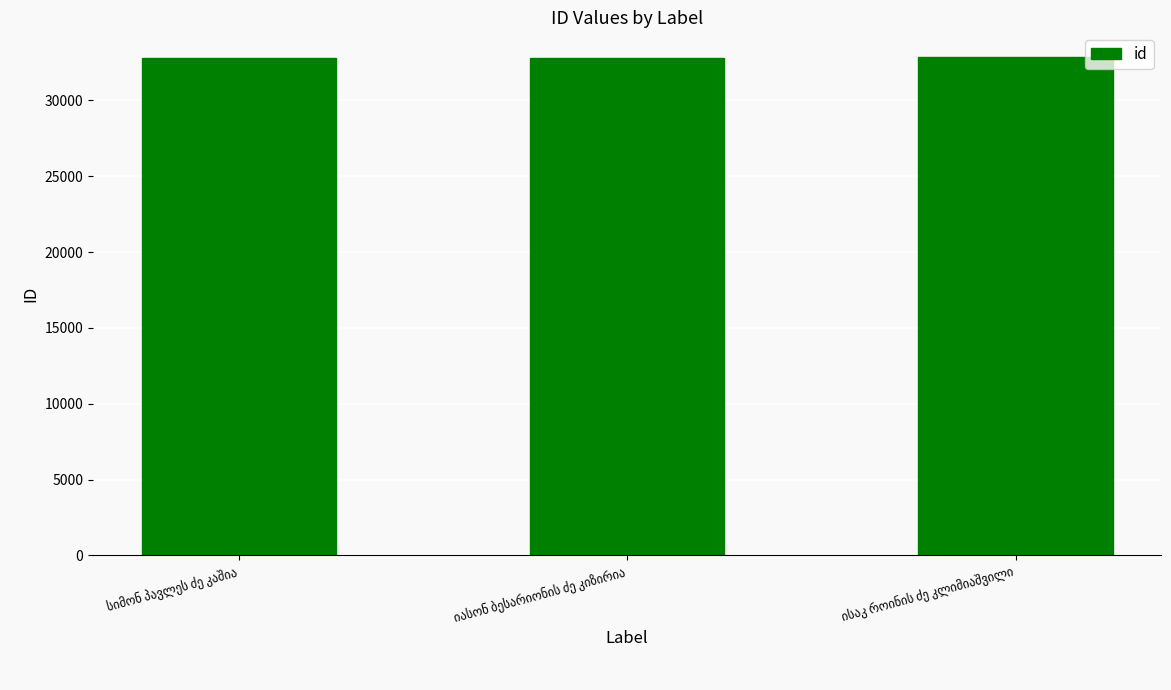

What is the average value?

32833